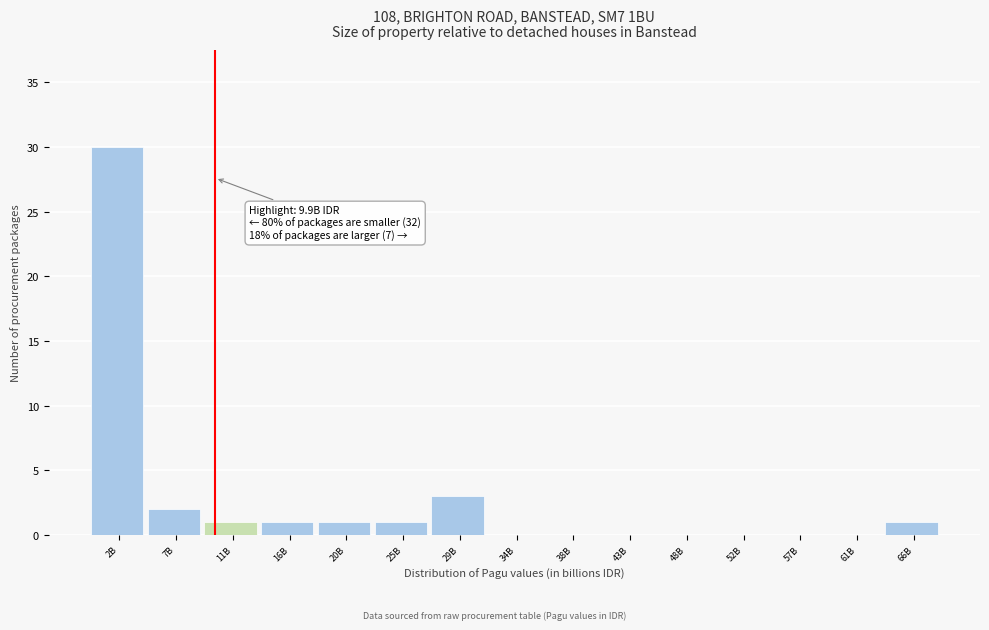

Reading right to left, extract all data points from this chart.

66B=1	61B=0	57B=0	52B=0	48B=0	43B=0	38B=0	34B=0	29B=3	25B=1	20B=1	16B=1	11B=1	7B=2	2B=30